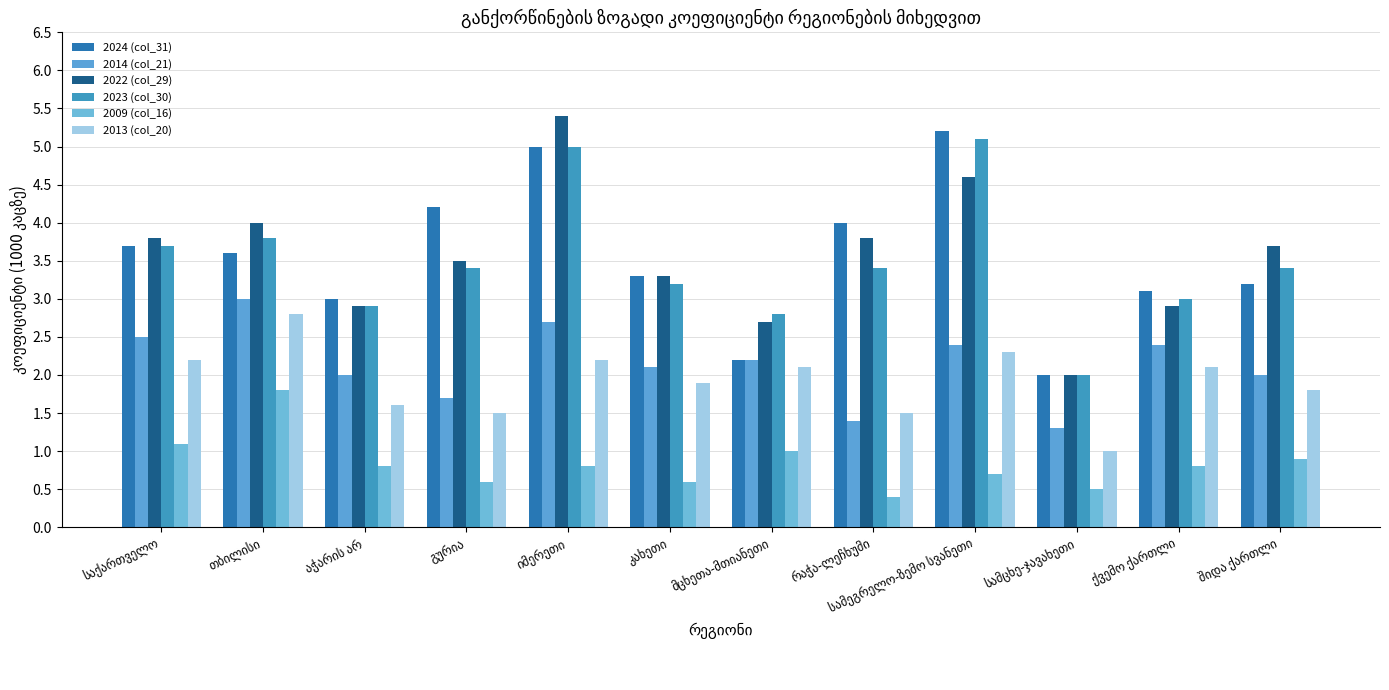

Are the bars horizontal?

No